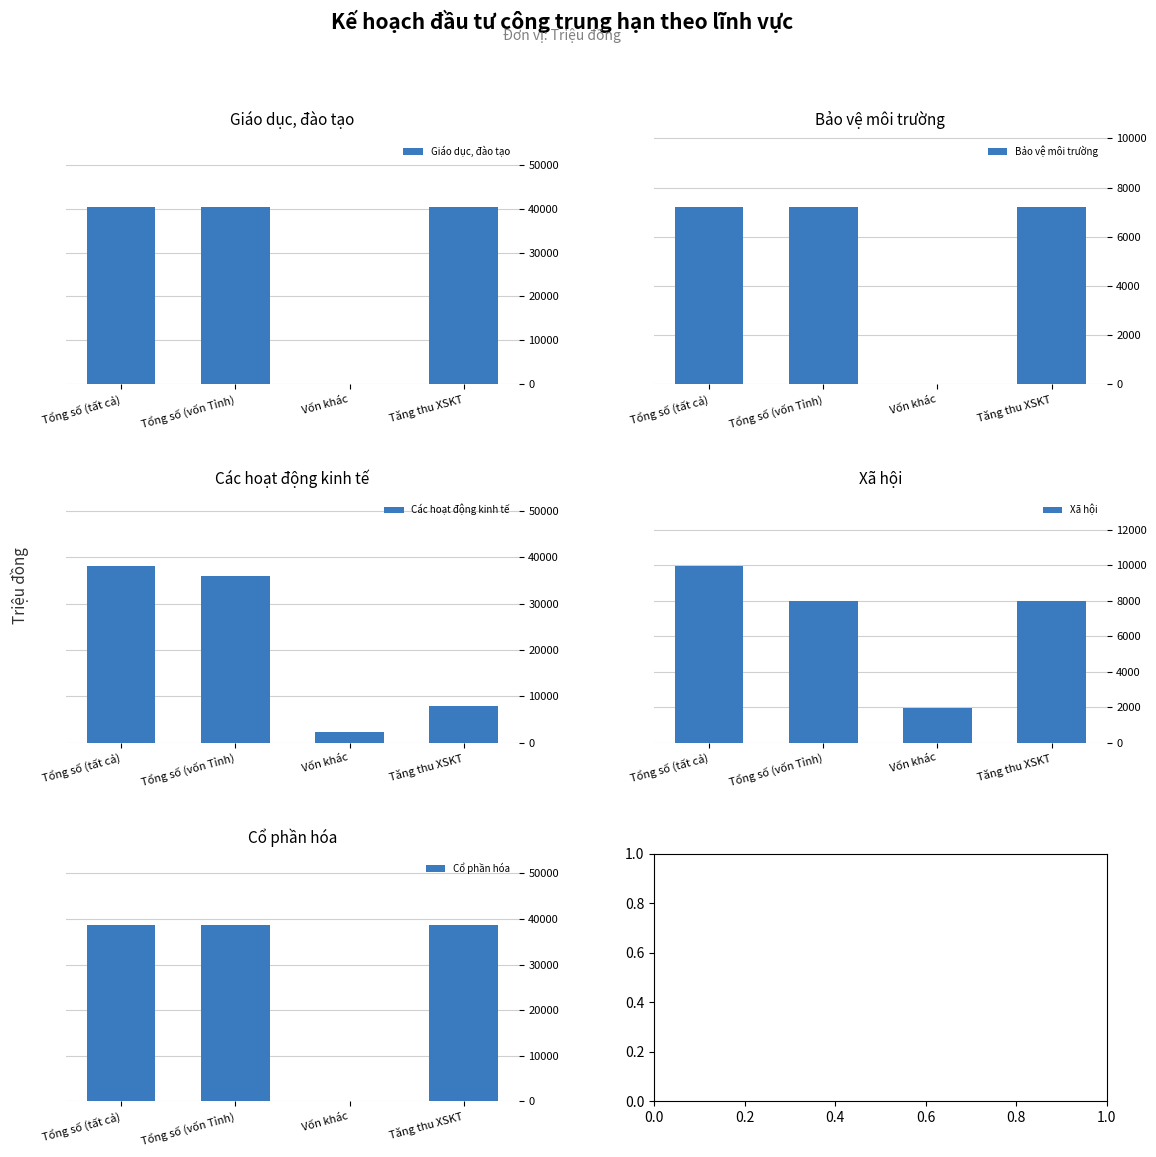

Which series has the widest spread of values?

Giáo dục, đào tạo